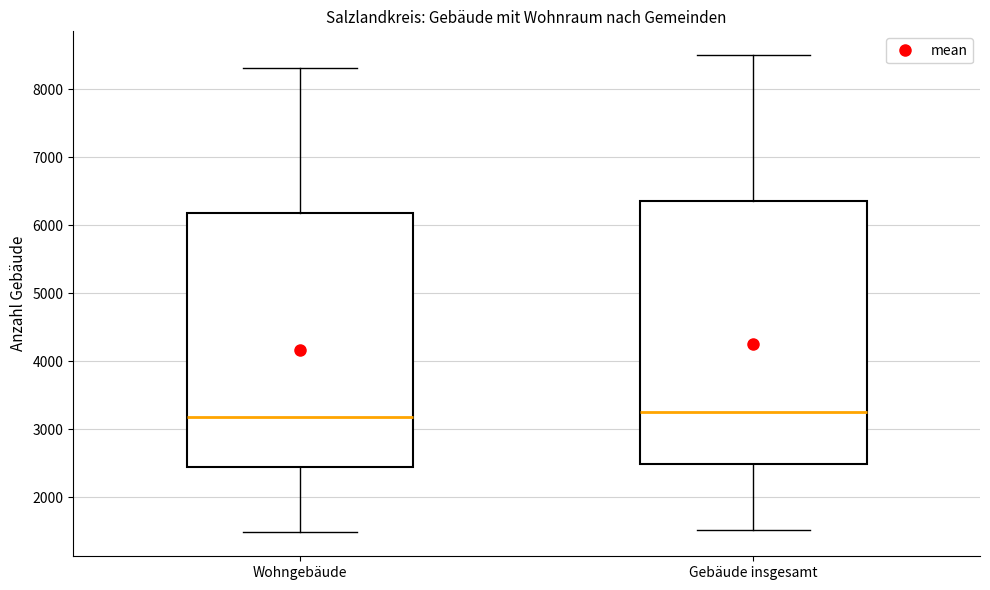

Reading left to right, transcribe this box plot: for each box, give where its median line is, the range the box spans, and where its two whiskers end, as read against the y-axis. The values are not printed on the chart, so give them approximately, as read against the axis.

Wohngebäude: median 3200, box 2400 to 6200, whiskers 1500 to 8300
Gebäude insgesamt: median 3300, box 2500 to 6400, whiskers 1500 to 8500